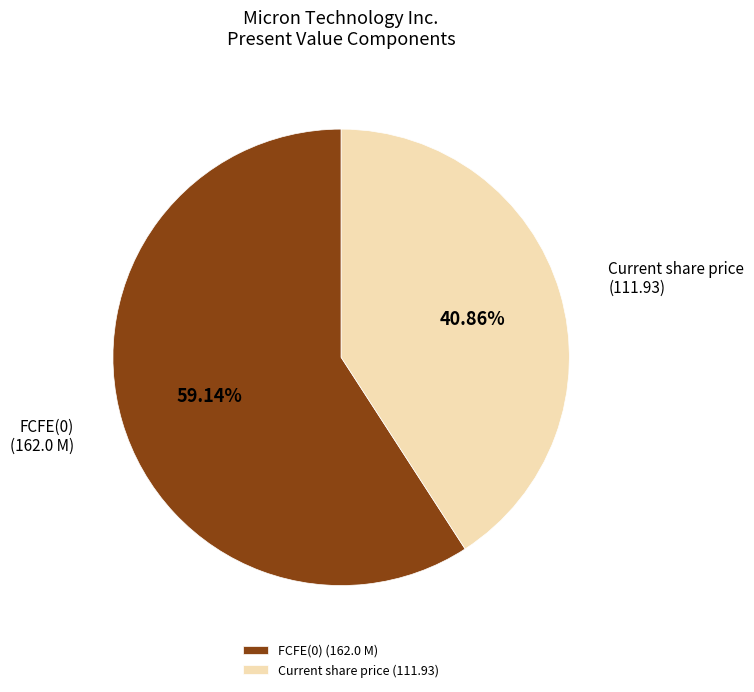

Is there a majority slice in this chart?

Yes